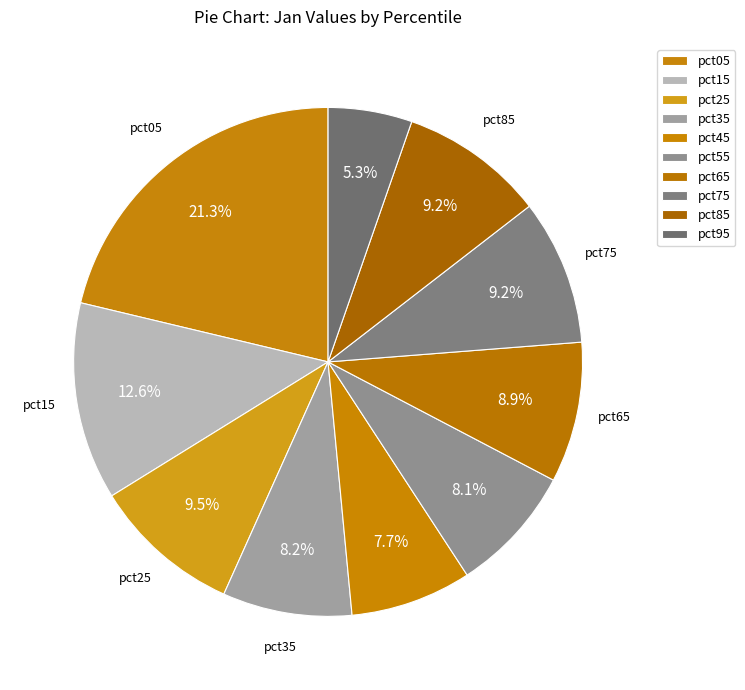

Count the number of slices in the pie.

10